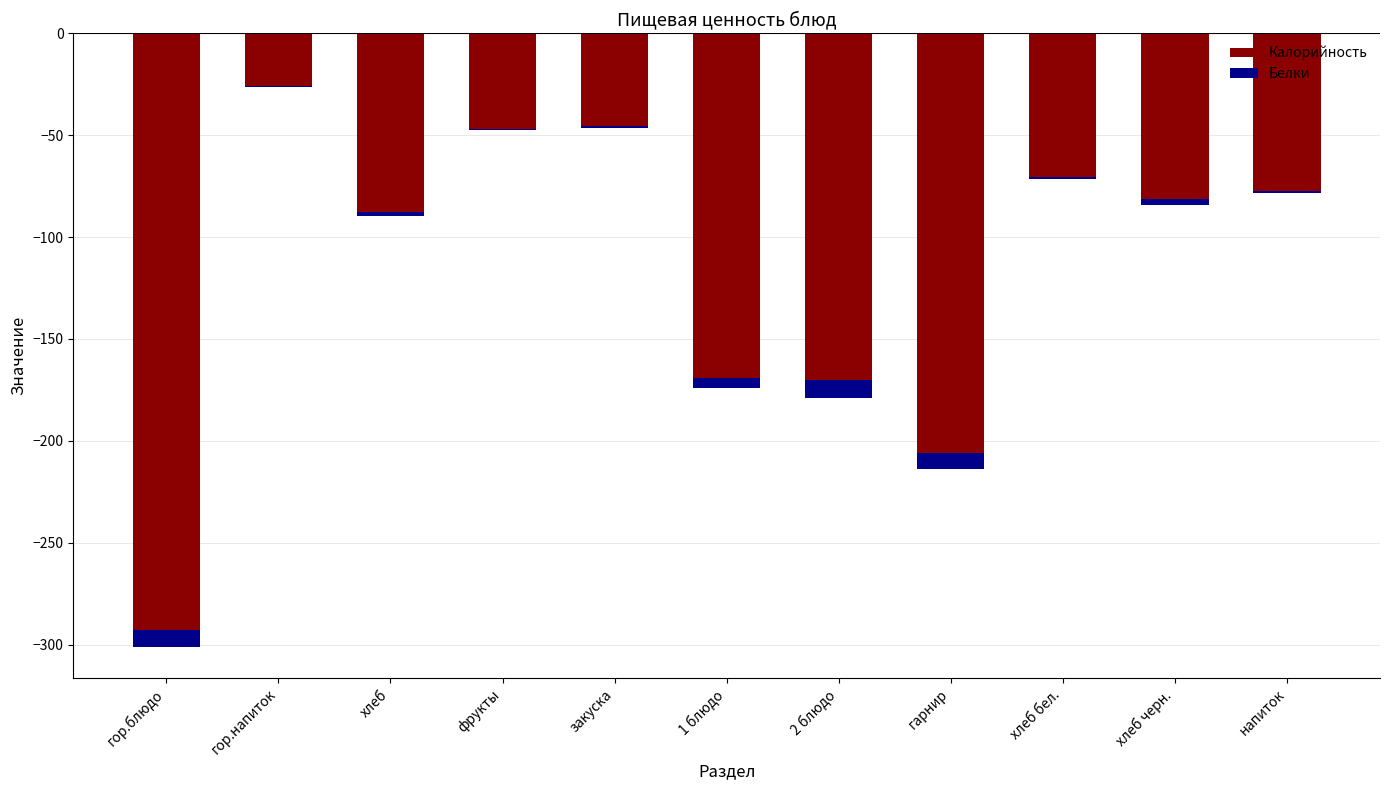

At which label does Калорийность reach its peak?

гор.напиток